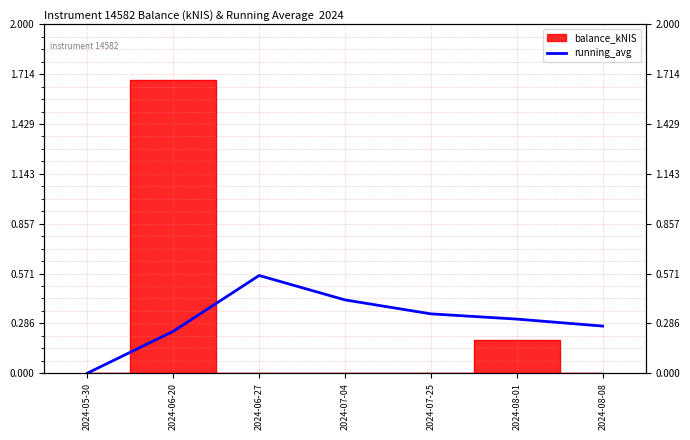

What is the label of the 6th point from the right?

2024-06-20